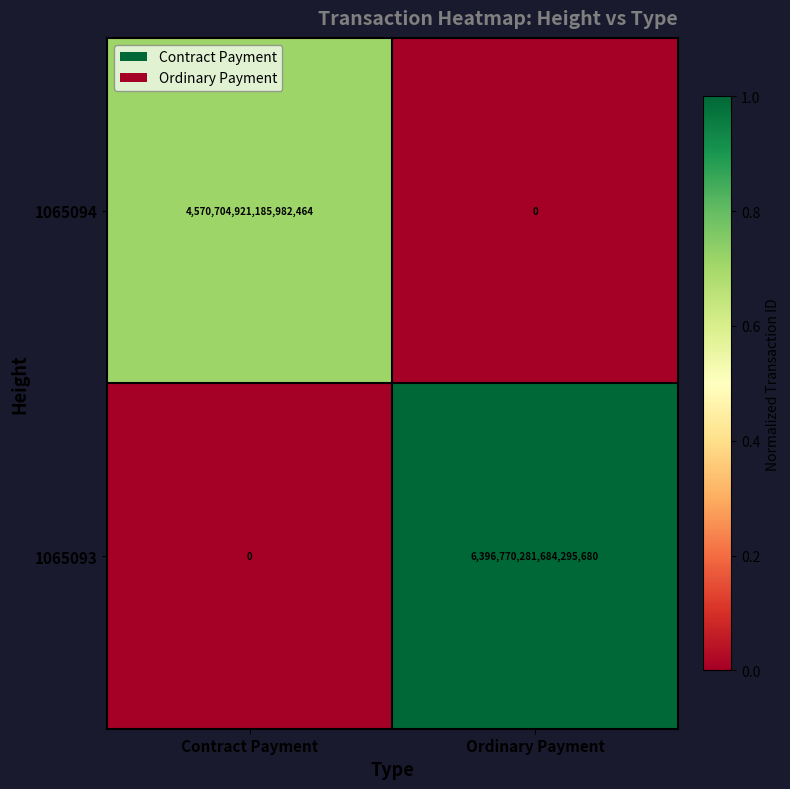

Which label corresponds to the largest value in the chart?

Ordinary Payment